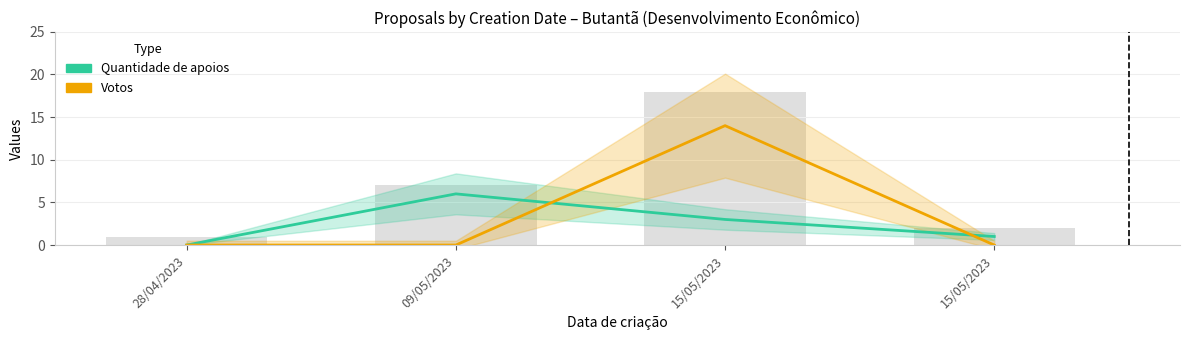

Reading left to right, transcribe all the data shown in this chart.

Quantidade de apoios: 28/04/2023=0	09/05/2023=6	15/05/2023=3	15/05/2023=1
Votos: 28/04/2023=0	09/05/2023=0	15/05/2023=14	15/05/2023=0